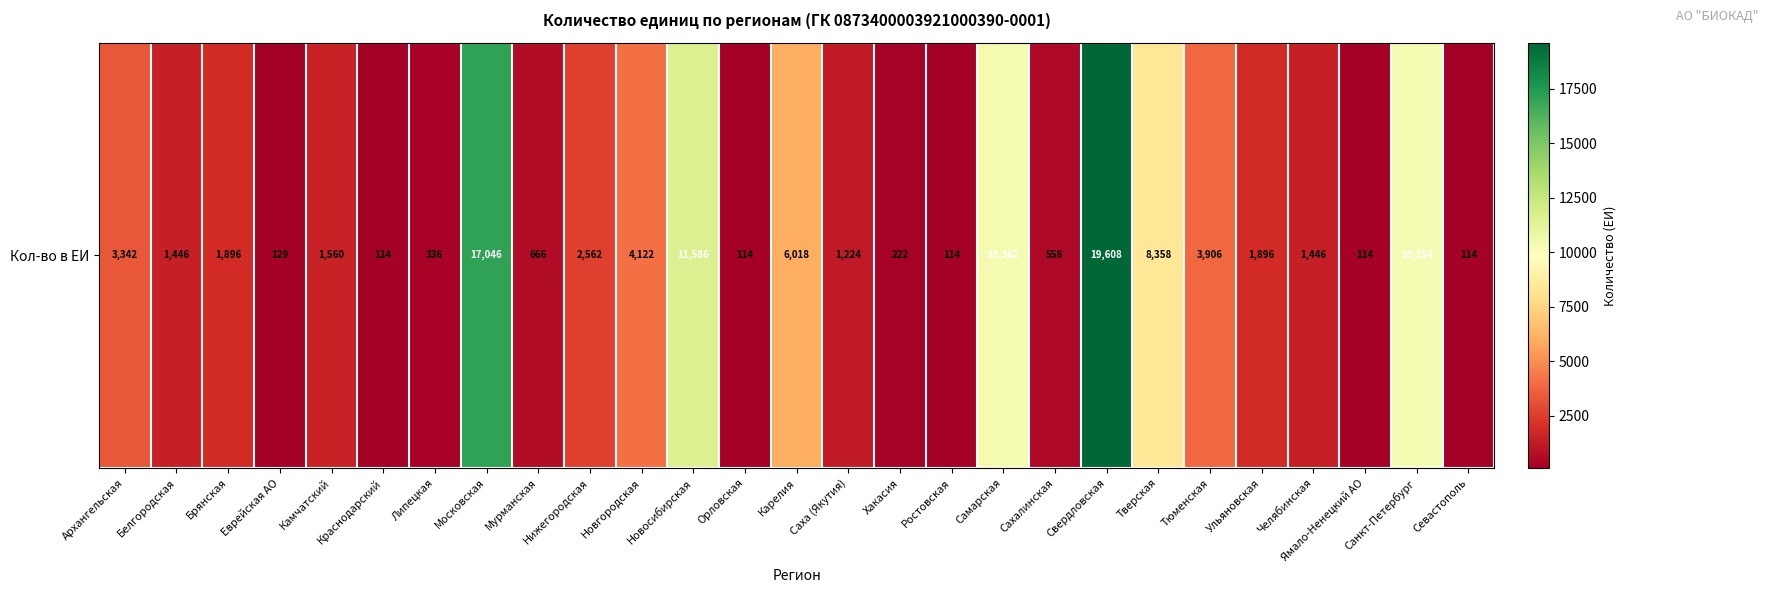

At which label is the value closest to 9861?

Санкт-Петербург